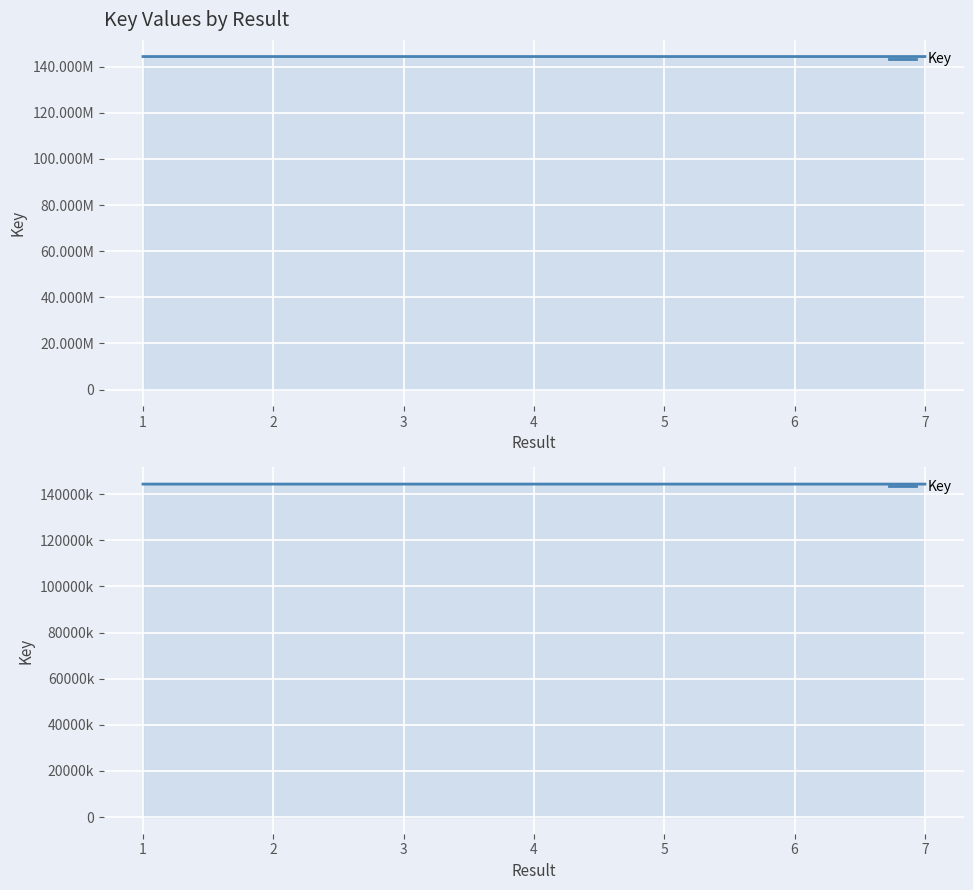

Approximately how many times larger is the value at 1 compared to 3?

1.0